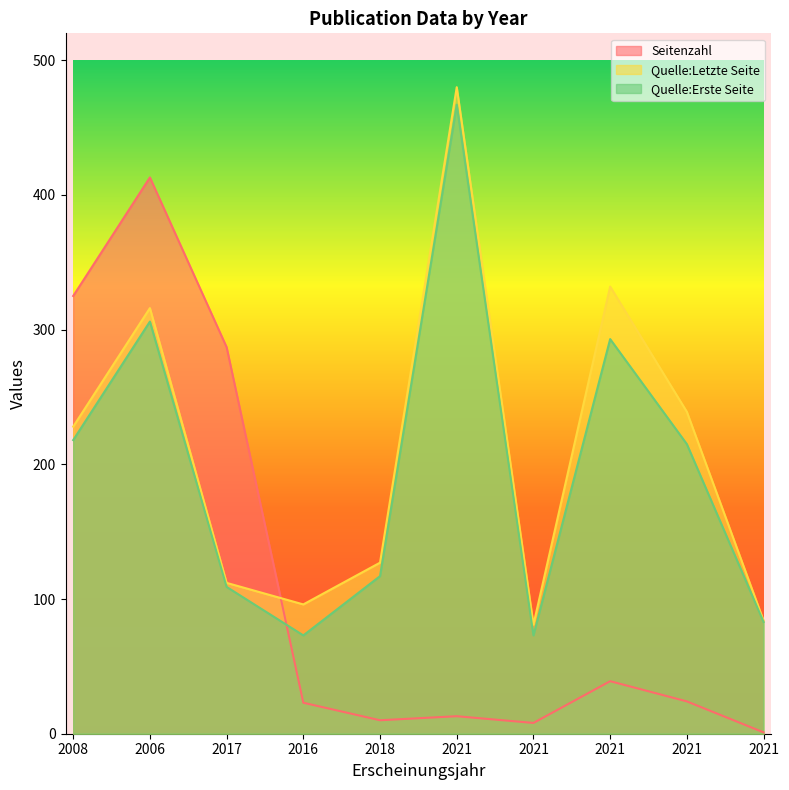

What is the sum of all Quelle:Letzte Seite values?

2095